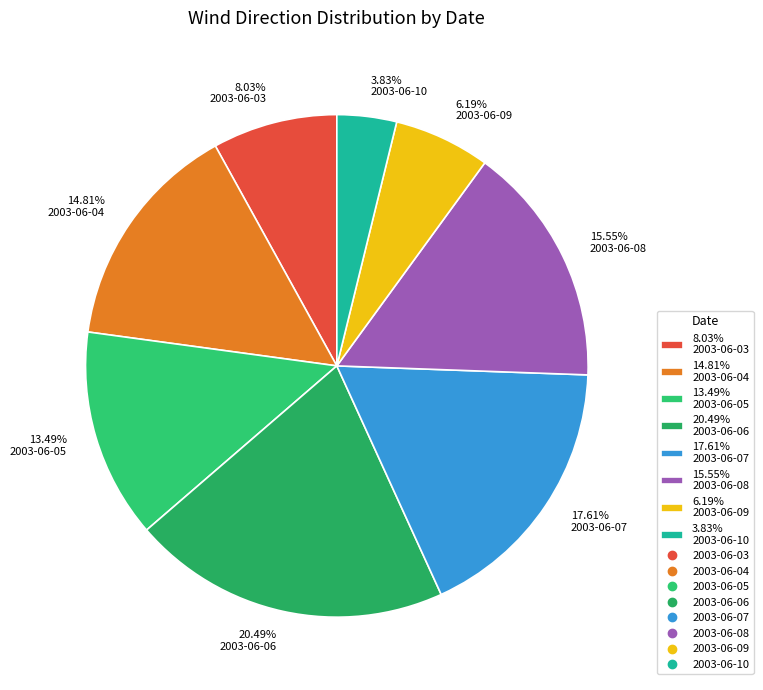

Does 15.55% 2003-06-08 account for over 50% of the chart?

No